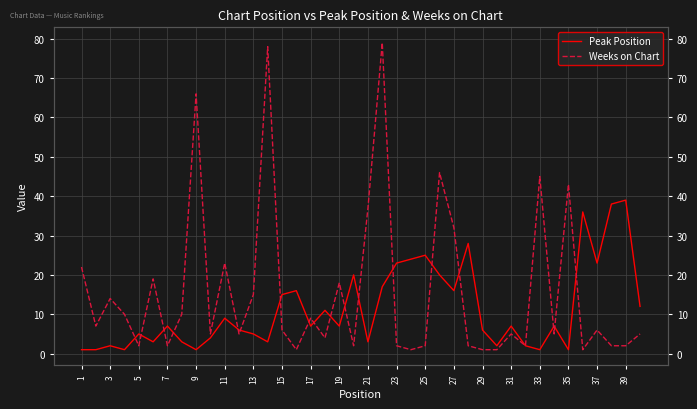

List the series in order of their overall mean, lowest first.

Peak Position, Weeks on Chart